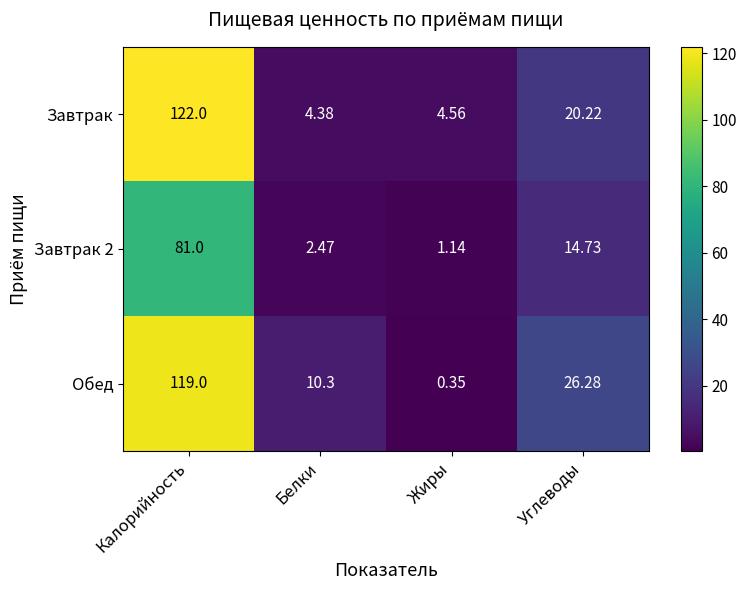

Which category has the lowest value in the Обед series?

Жиры